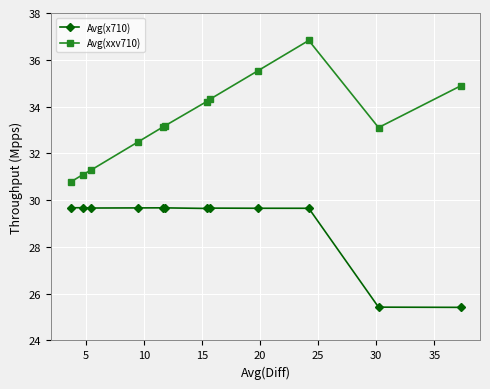

List the series in order of their peak value, lowest first.

Avg(x710), Avg(xxv710)